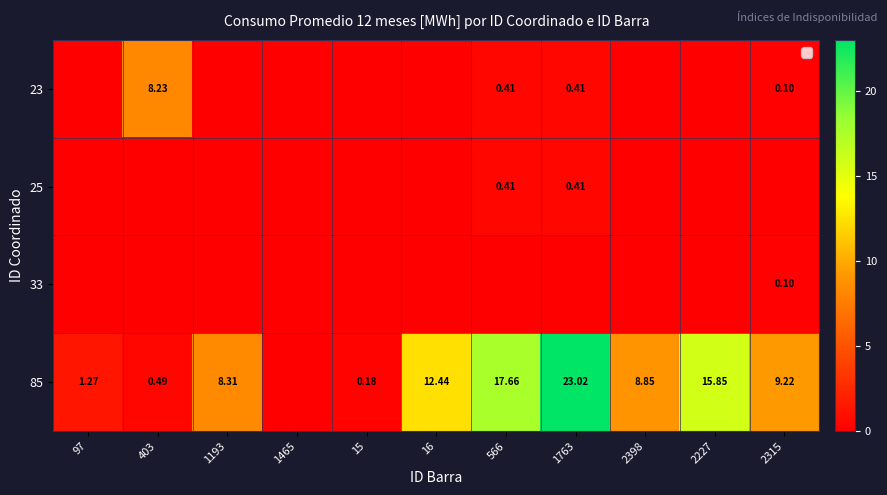

What is the difference between the 85 values at 1465 and 2227?

15.8